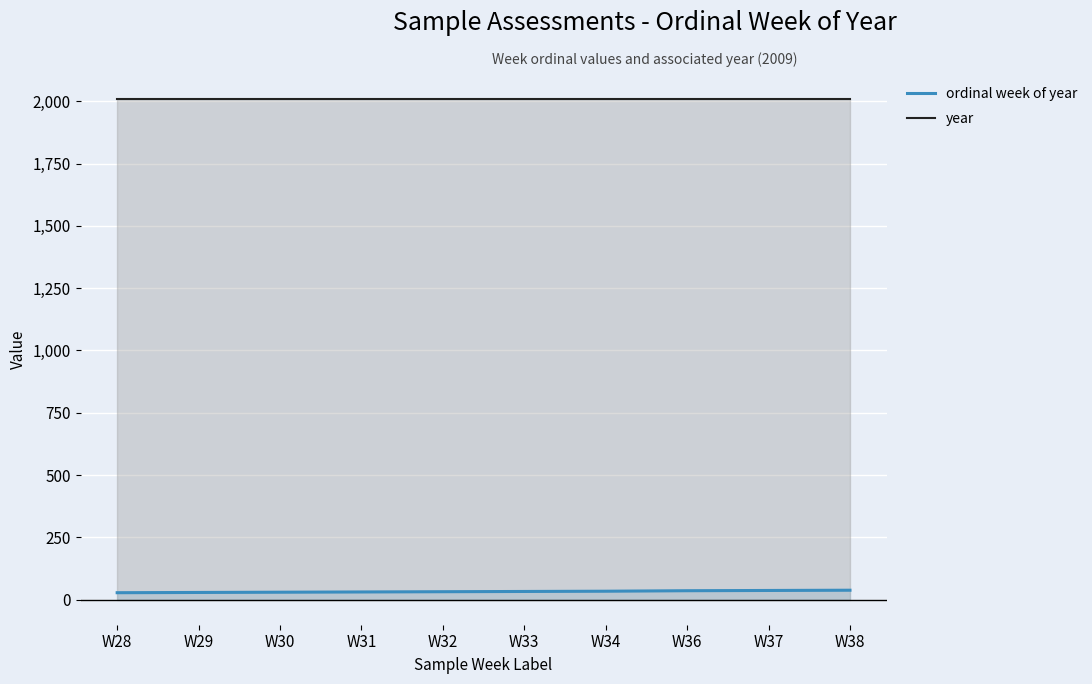

Rank the series at W32 from lowest to highest value.

ordinal week of year, year